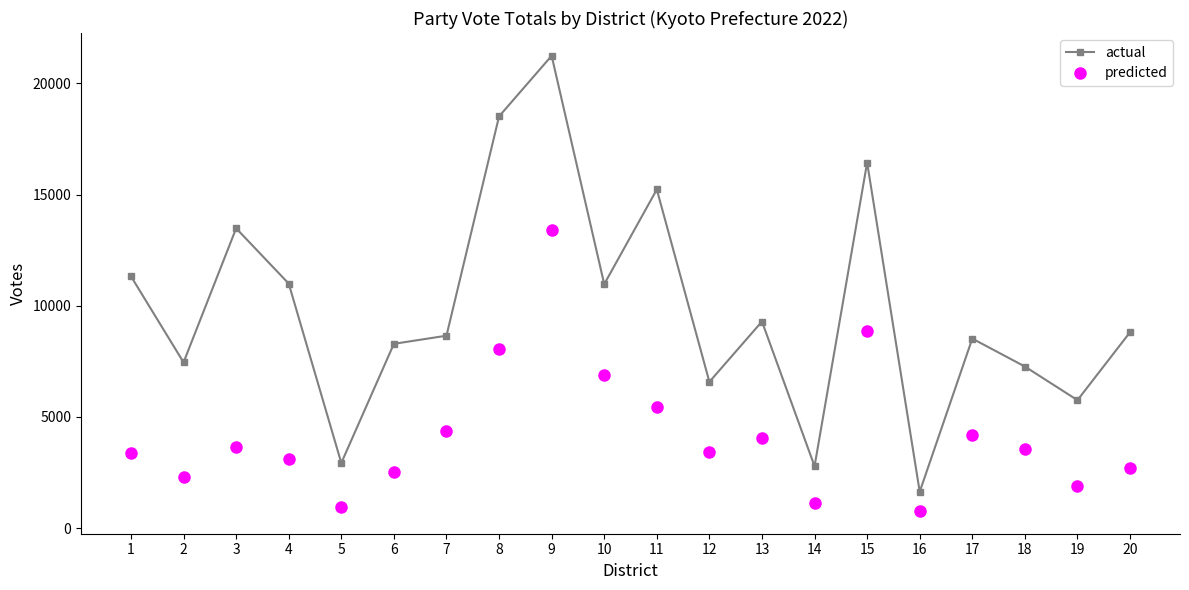

At which label does predicted first exceed 3550?

3